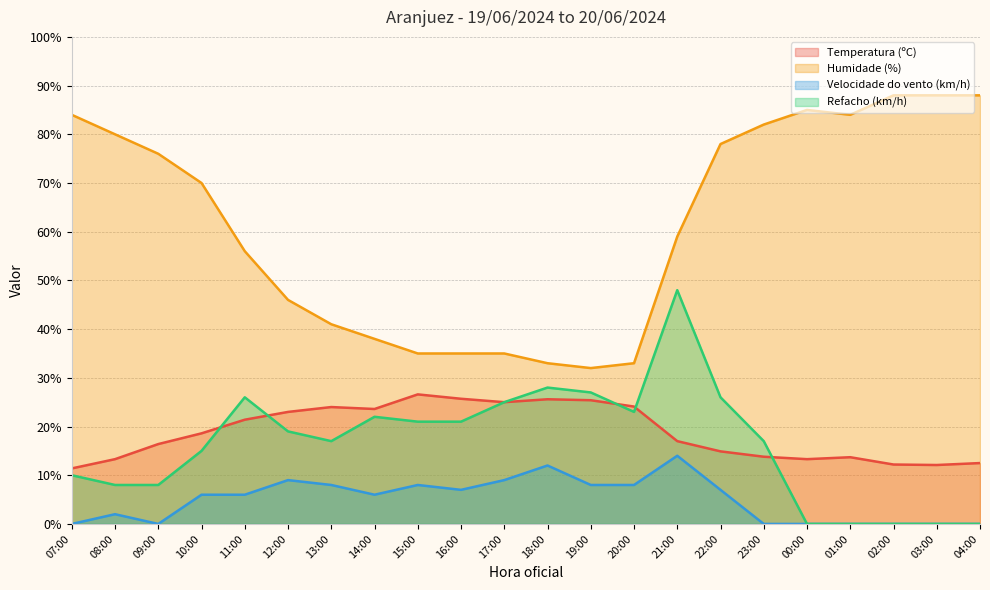

The Temperatura (ºC) series shows 21.8 at 01:00. True or false?

False